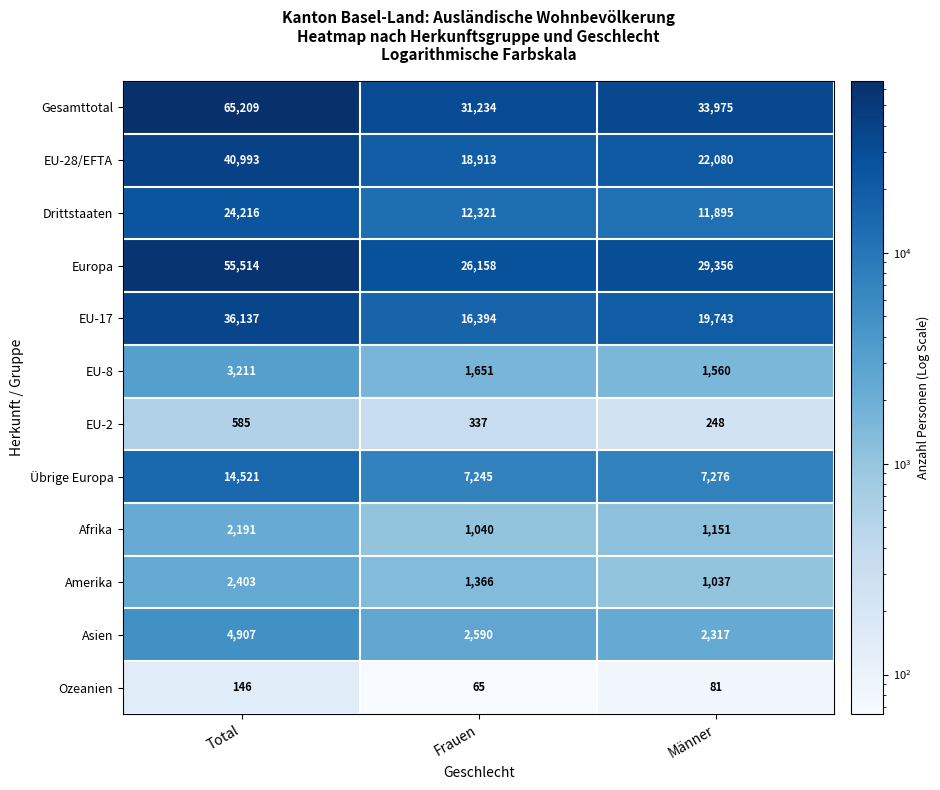

The value of Asien at Total is 1498. True or false?

False